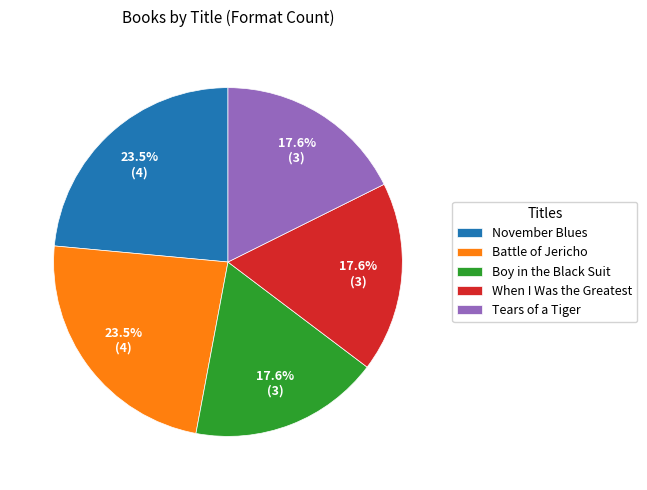

To the nearest percent, what is the average slice percentage?

20%